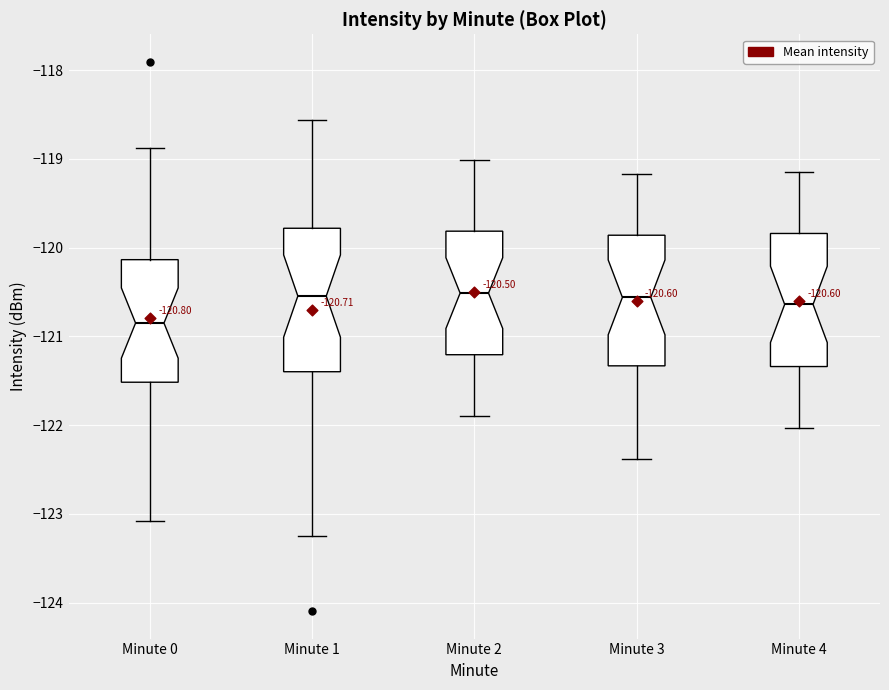

Which box is the tallest, from its lower edge to its upper edge?

Minute 1